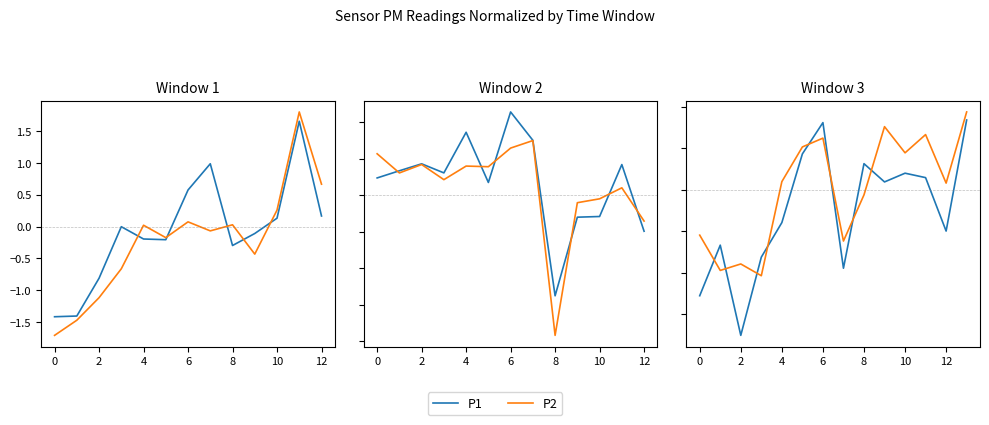

At which label does P2 first exceed 0?

6